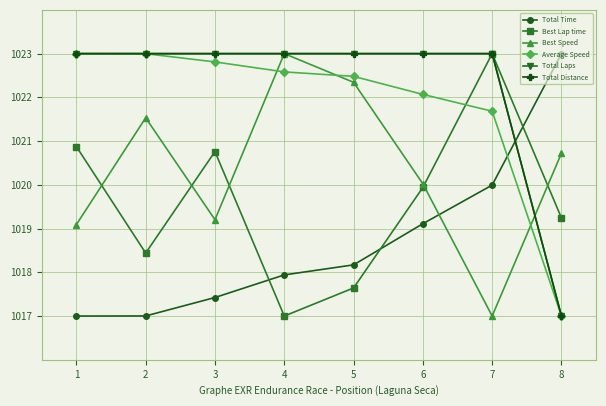

How many times do Best Speed and Total Time cross each other?

1